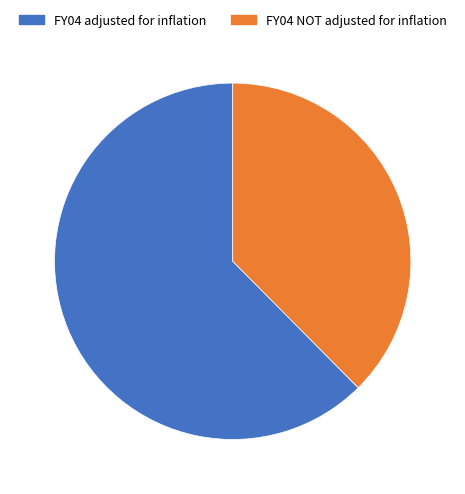

Is there a majority slice in this chart?

Yes